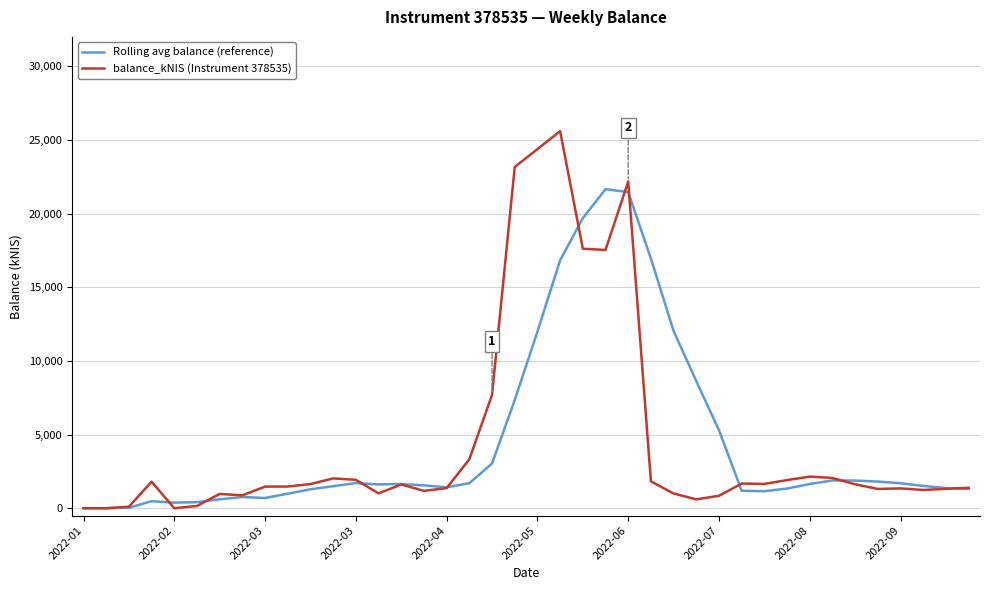

What is the maximum value for Rolling avg balance (reference)?

21663.3